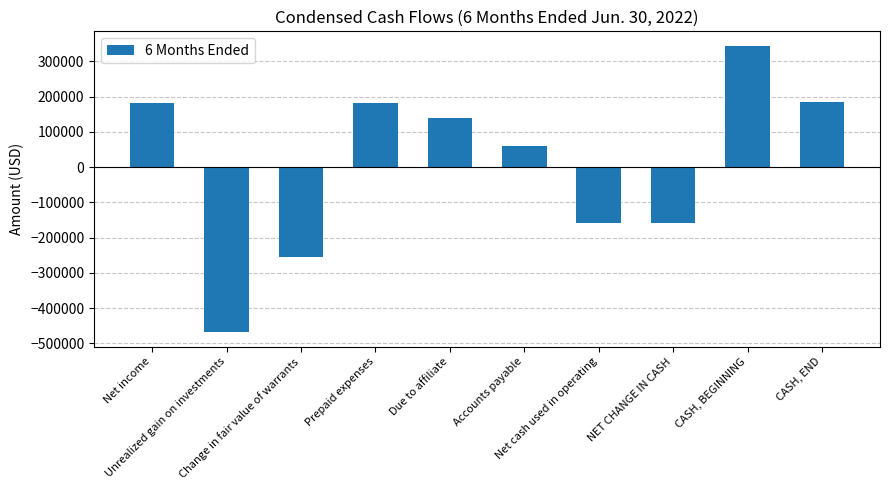

What is the minimum value shown in the chart?

-468724